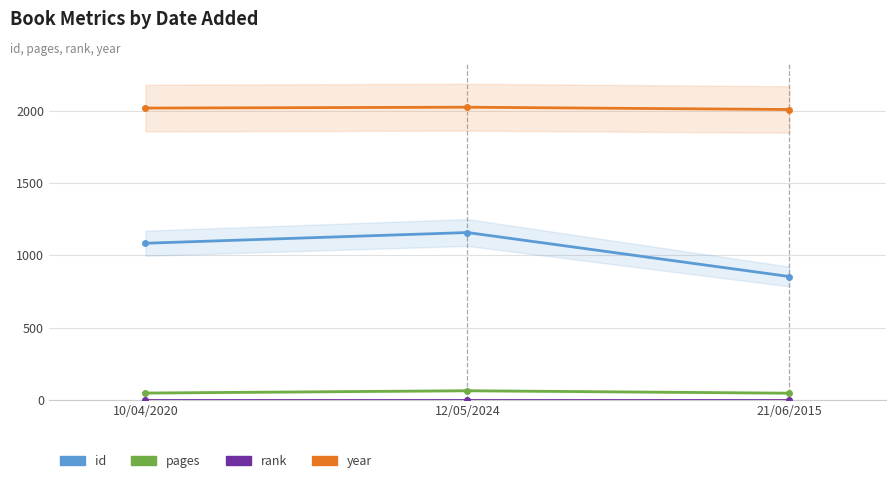

What is the label of the 2nd point from the left?

12/05/2024